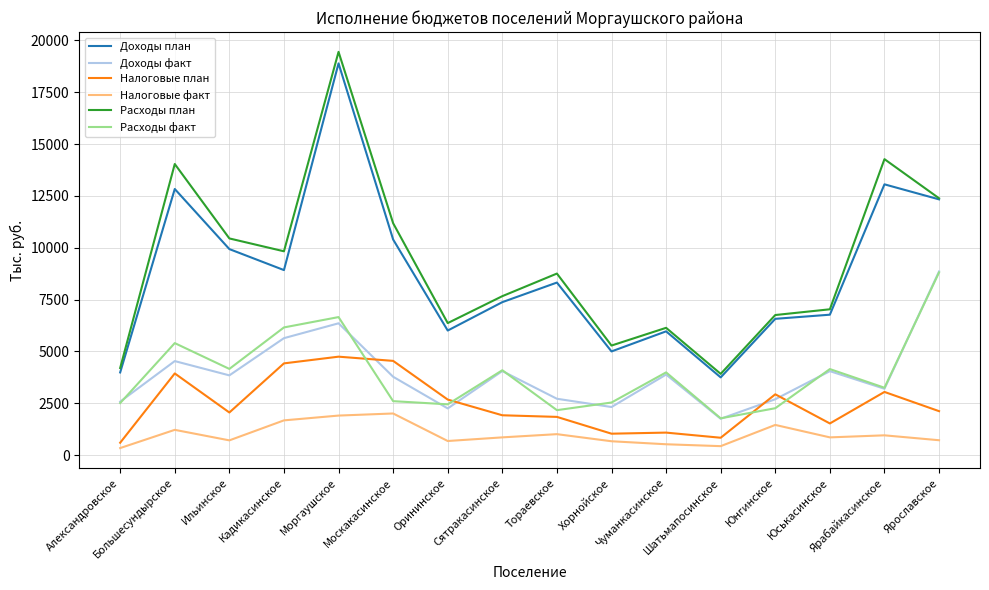

Which category has the lowest value in the Налоговые план series?

Александровское